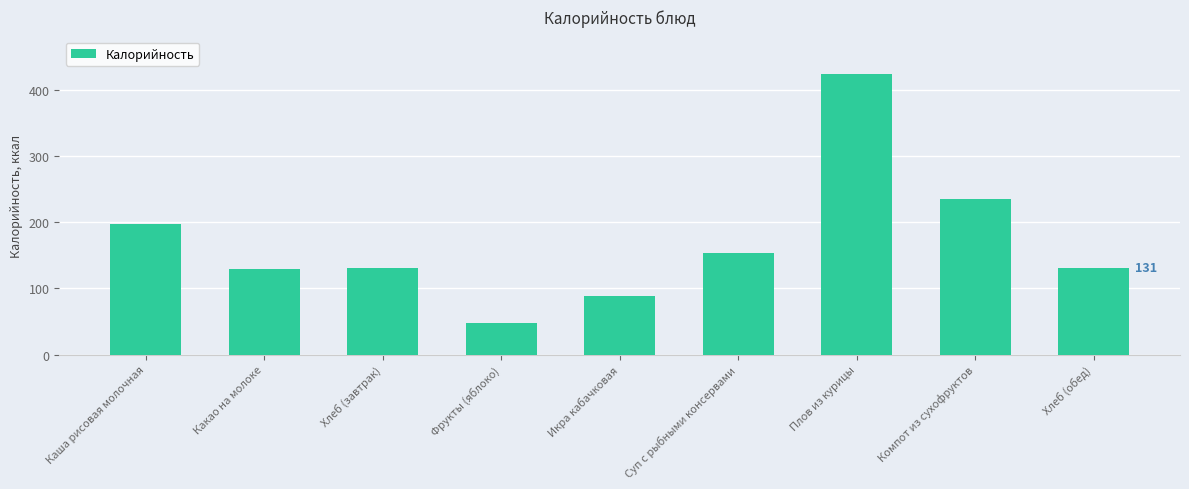

What is the difference between the maximum and minimum values?

377.0